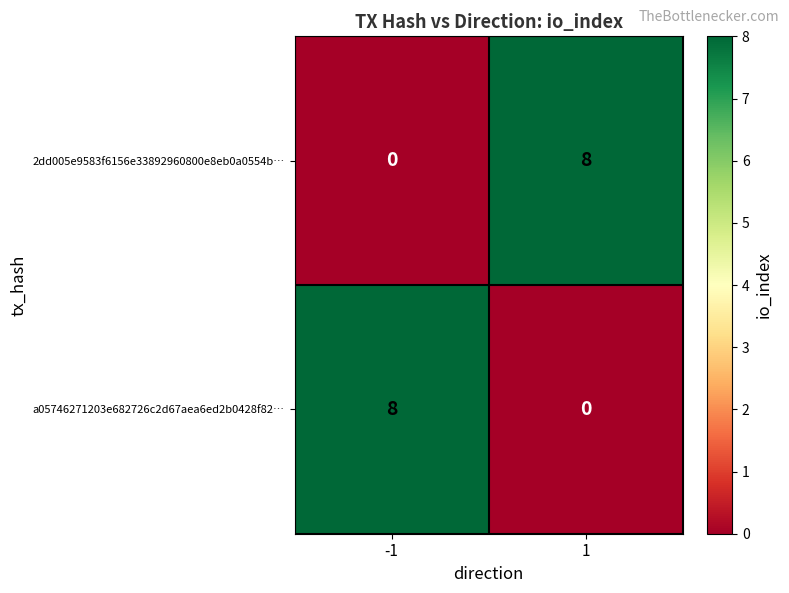

The value of a05746271203e682726c2d67aea6ed2b0428f82… at 1 is -3. True or false?

False